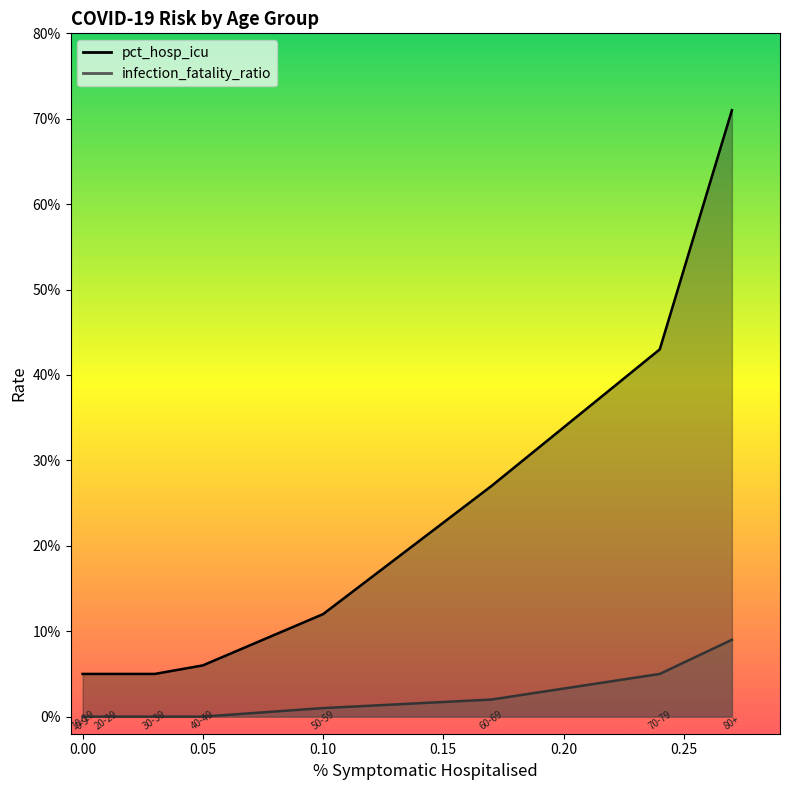

Which category has the lowest value in the infection_fatality_ratio series?

0-9